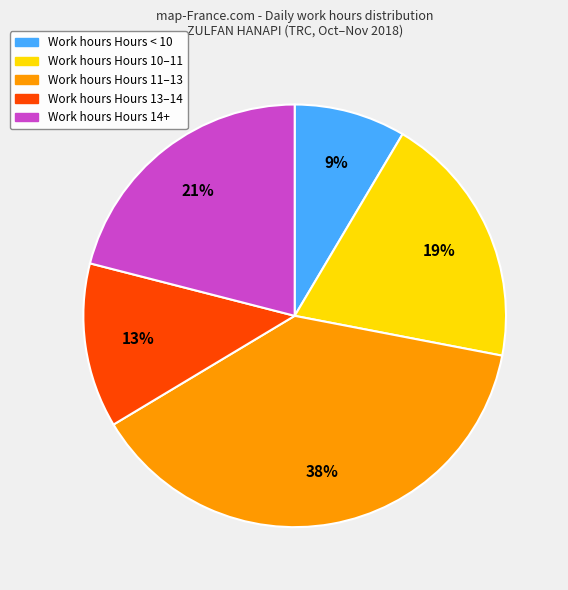

To the nearest percent, what is the average slice percentage?

20%